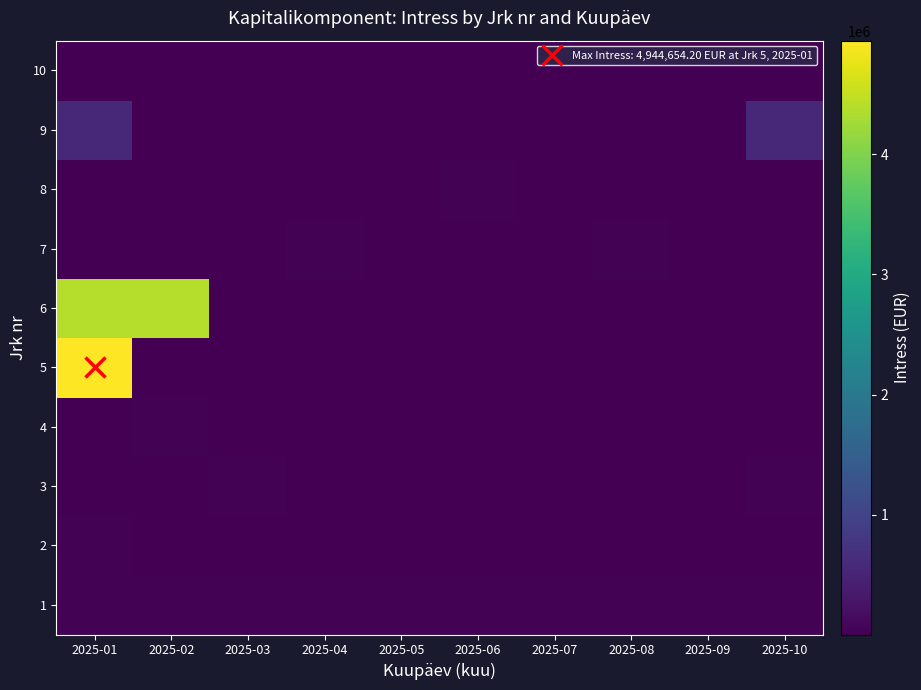

At how many categories does at least one series exceed 3653652?

2